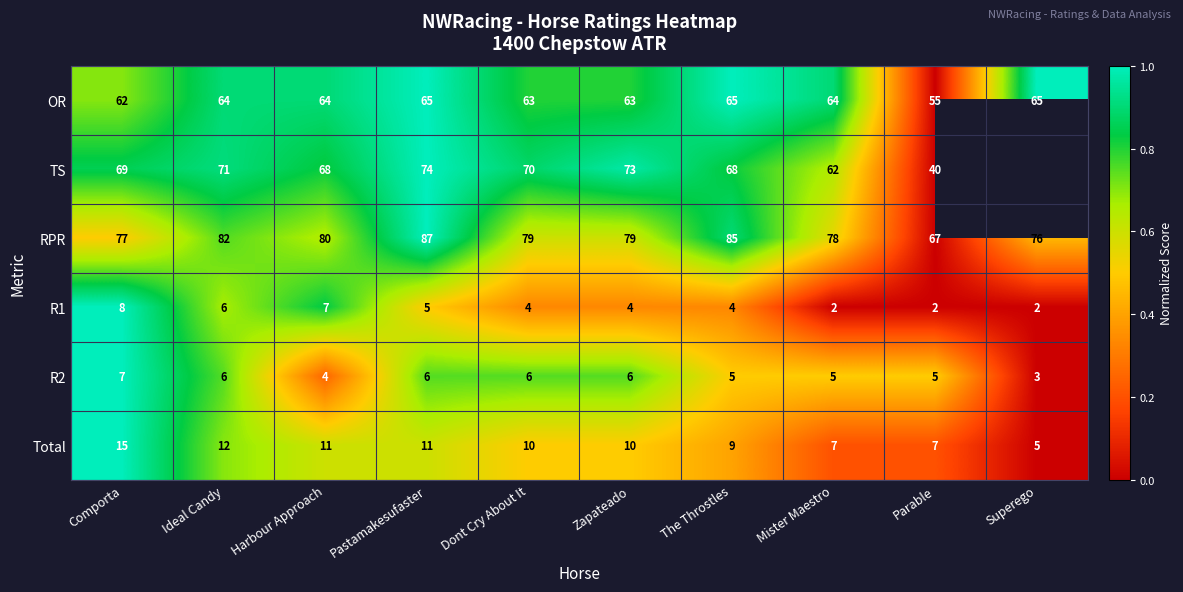

True or false: R1 has a value of 6.0 at Zapateado.

False